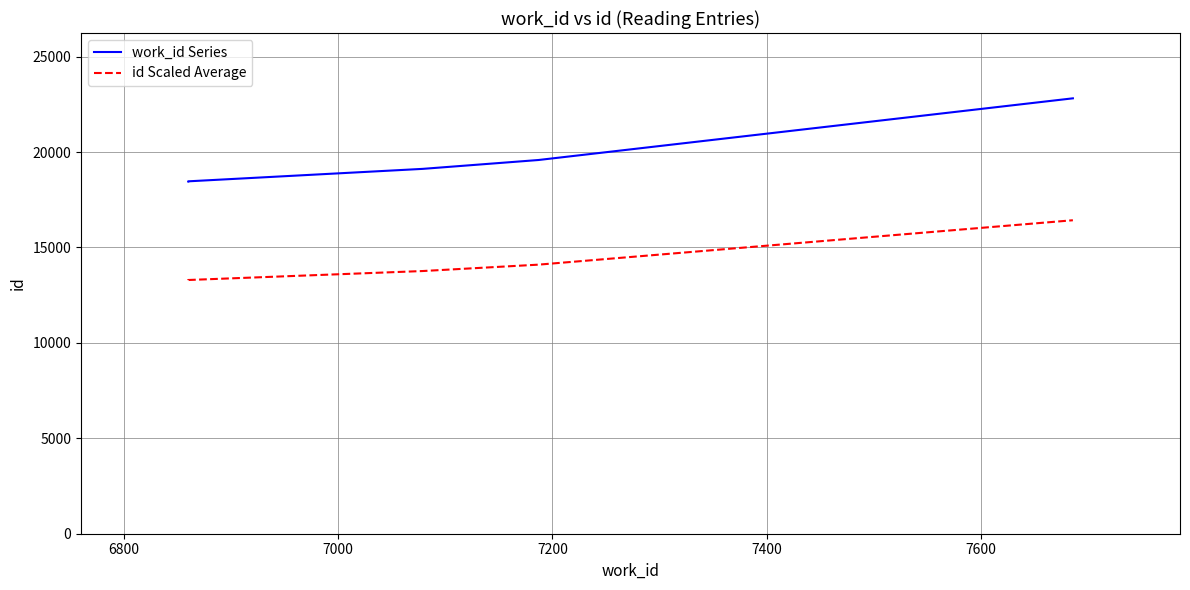

Where is work_id Series nearest to the value 20636?

7200